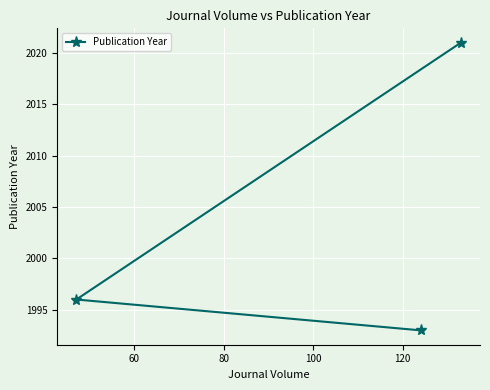

Reading left to right, what are all the values shown in this chart?

1993	1996	2021